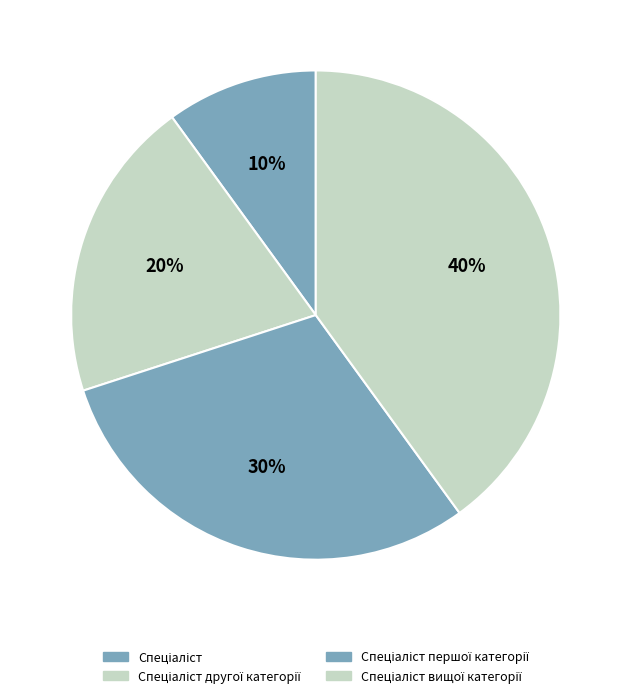

Count the number of slices in the pie.

4